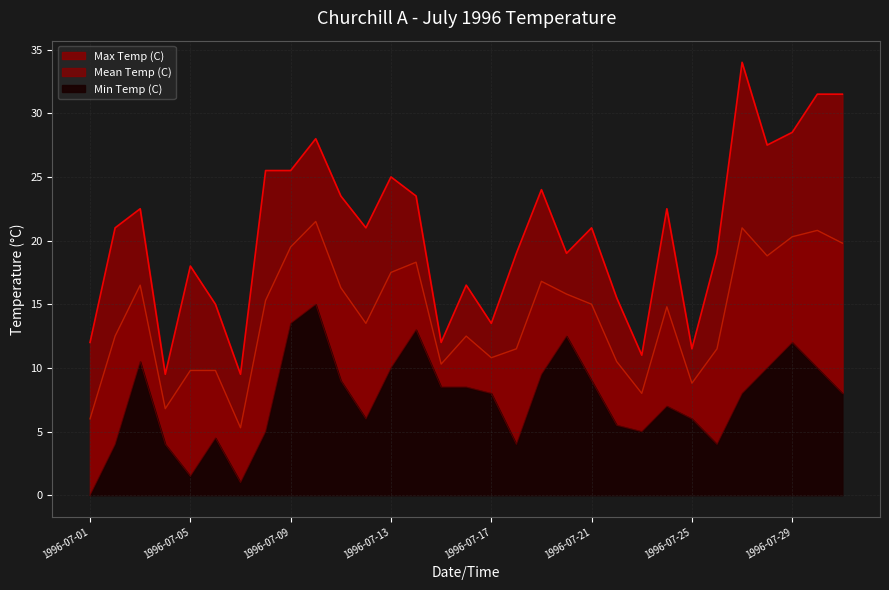

What is the difference between the maximum and minimum values in the Mean Temp (C) series?

16.2